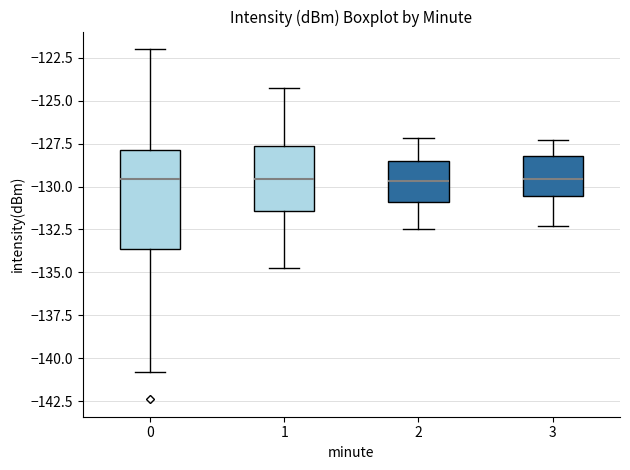

Reading left to right, transcribe this box plot: for each box, give where its median line is, the range the box spans, and where its two whiskers end, as read against the y-axis. The values are not printed on the chart, so give them approximately, as read against the axis.

0: median -129.5, box -133.5 to -128.0, whiskers -141.0 to -122.0
1: median -129.5, box -131.5 to -127.5, whiskers -134.5 to -124.5
2: median -129.5, box -131.0 to -128.5, whiskers -132.5 to -127.0
3: median -129.5, box -130.5 to -128.0, whiskers -132.5 to -127.5